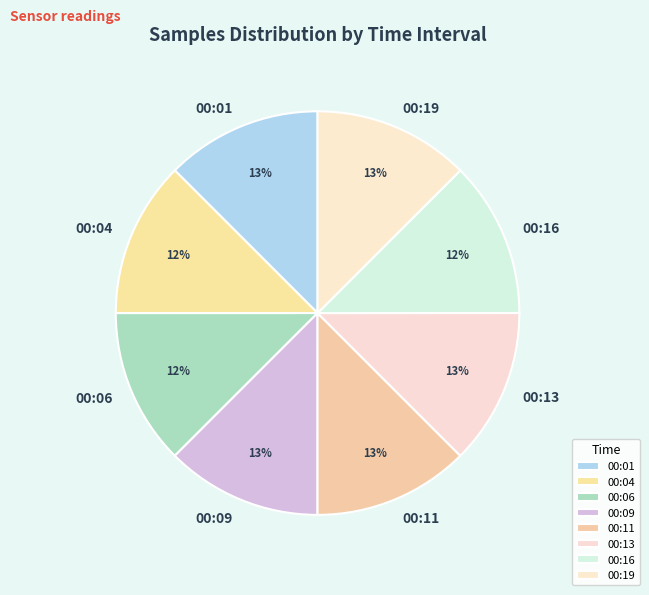

What is the ratio of the value at 00:01 to the value at 00:11?

1.0